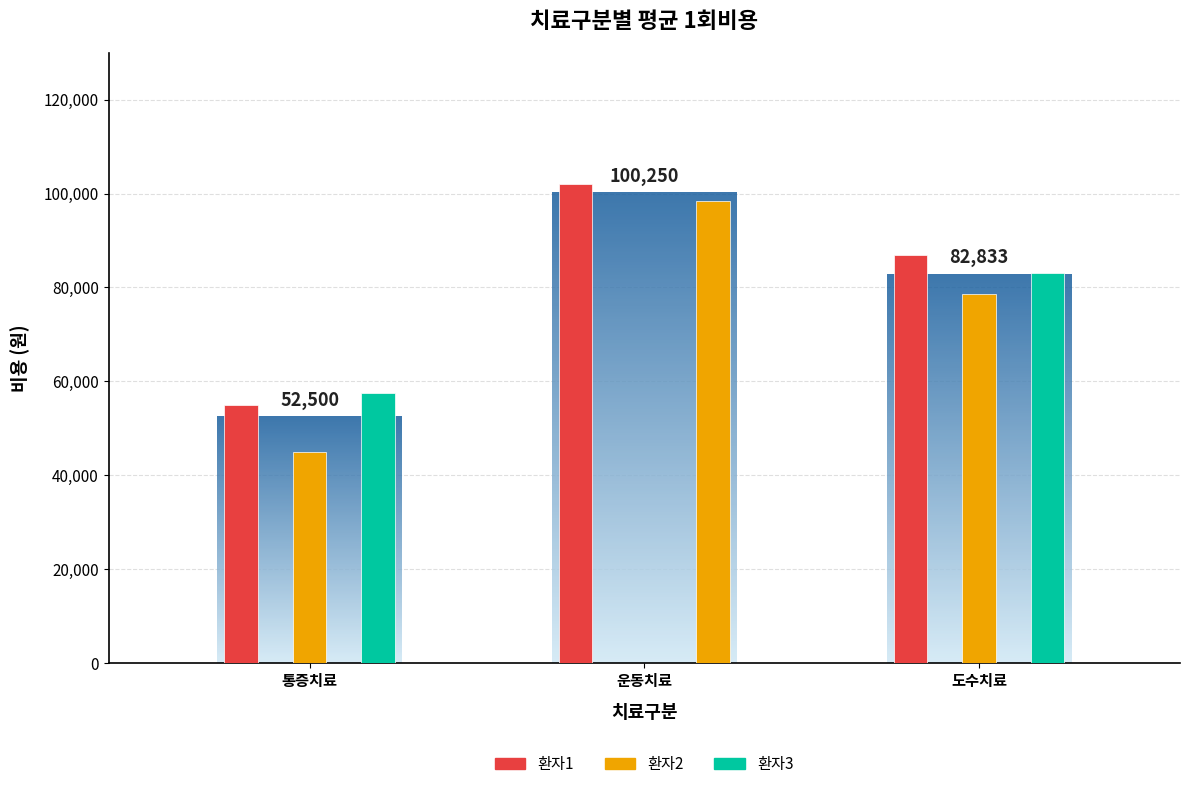

What is the sum of all 1회비용 values?

606500